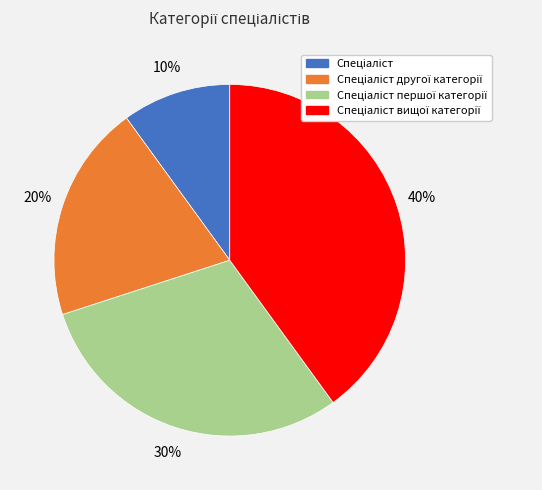

To the nearest percent, what is the difference between the largest and smallest slice percentages?

30%